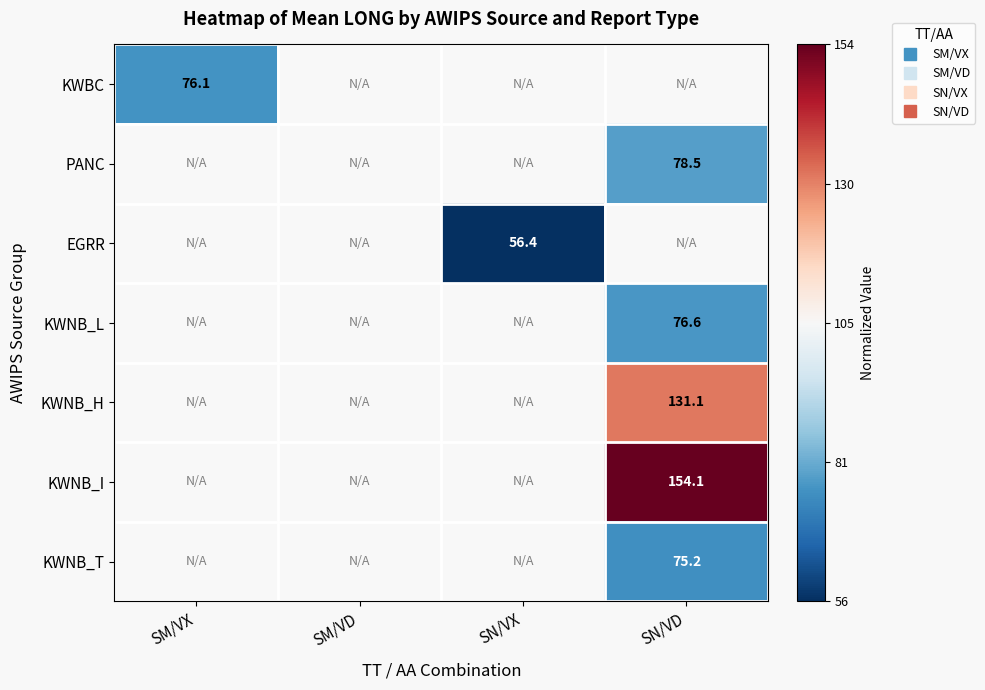

Count the number of data series in this chart.

7